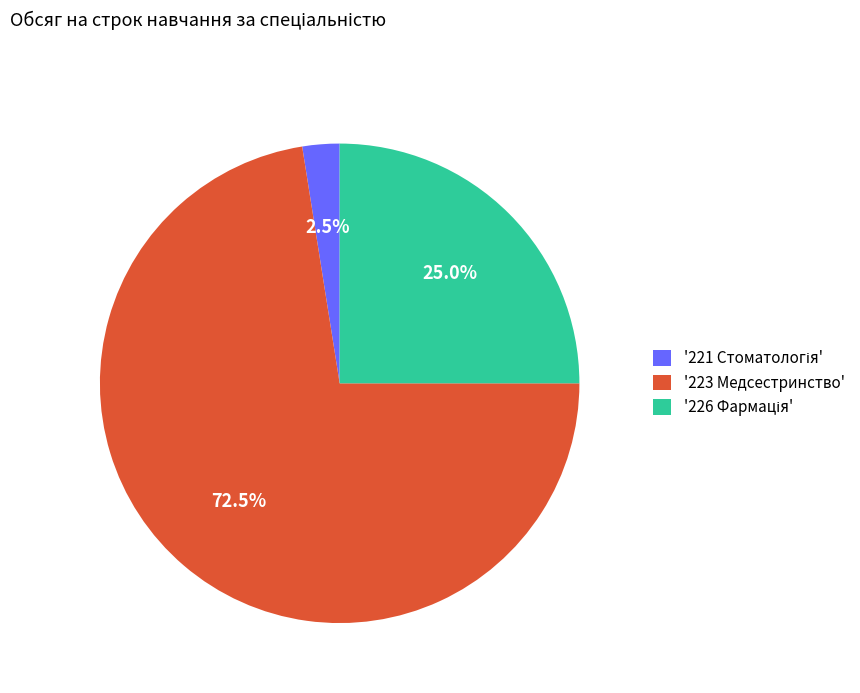

To the nearest percent, what is the difference between the largest and smallest slice percentages?

70%